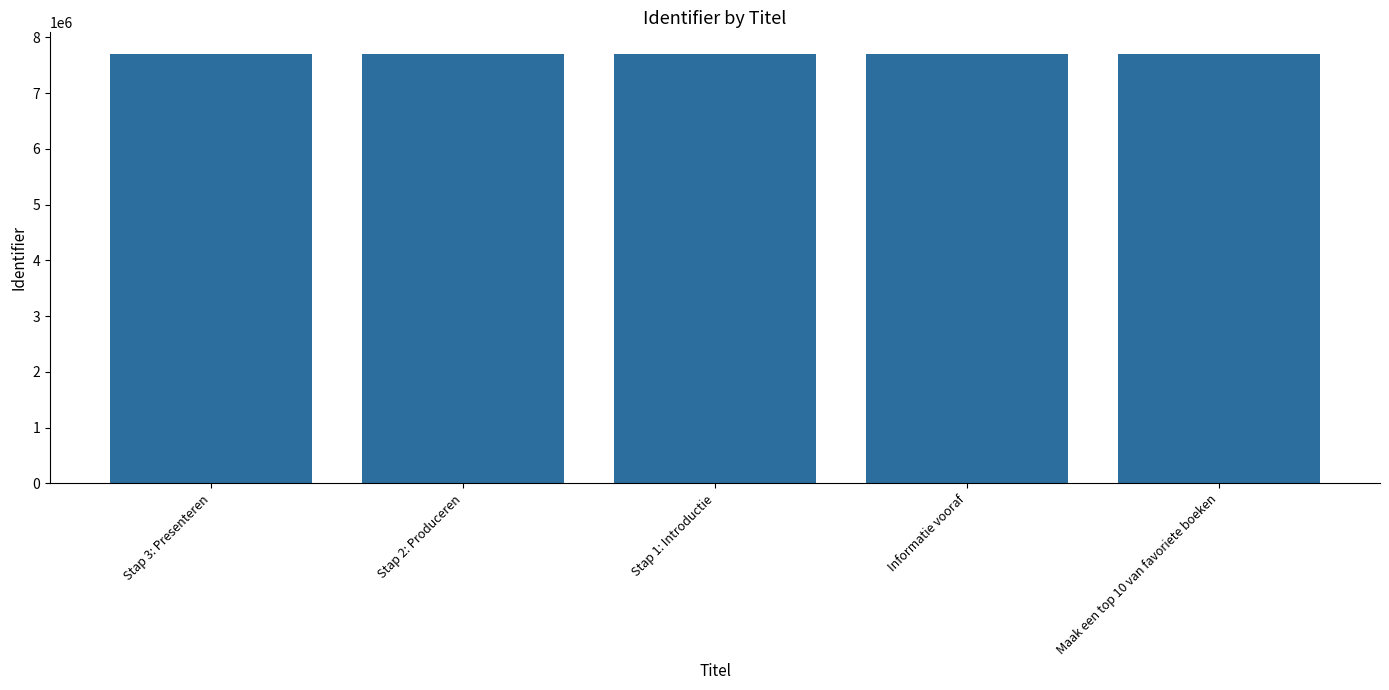

What is the greatest value displayed?

7706345